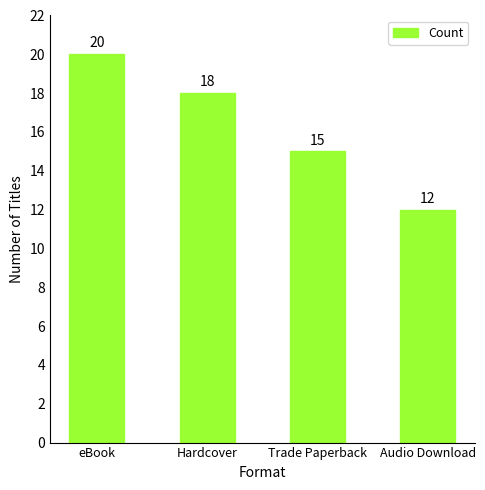

What is the difference between the maximum and minimum values?

8